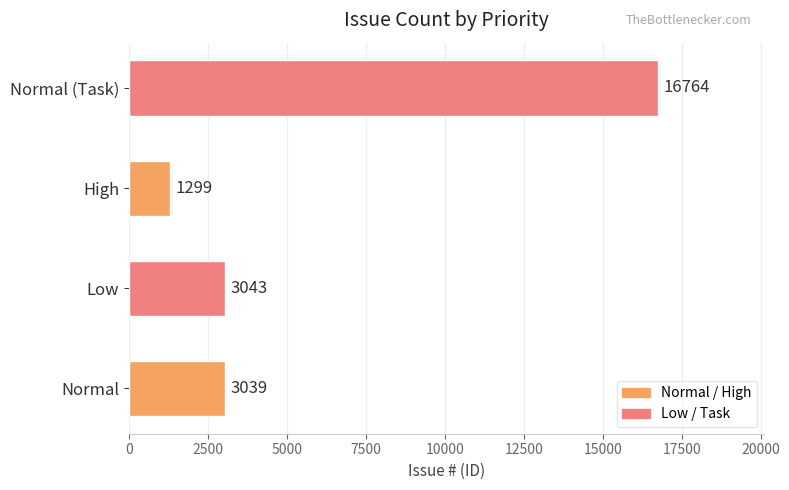

Reading top to bottom, what are all the values shown in this chart?

16764	1299	3043	3039